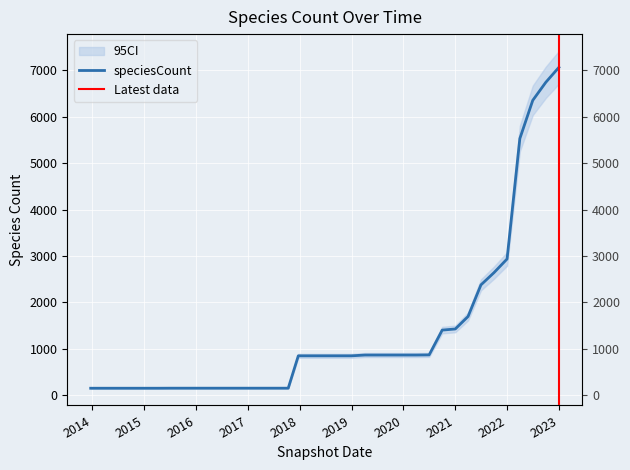

What position from the right is 2017-10-12?

22